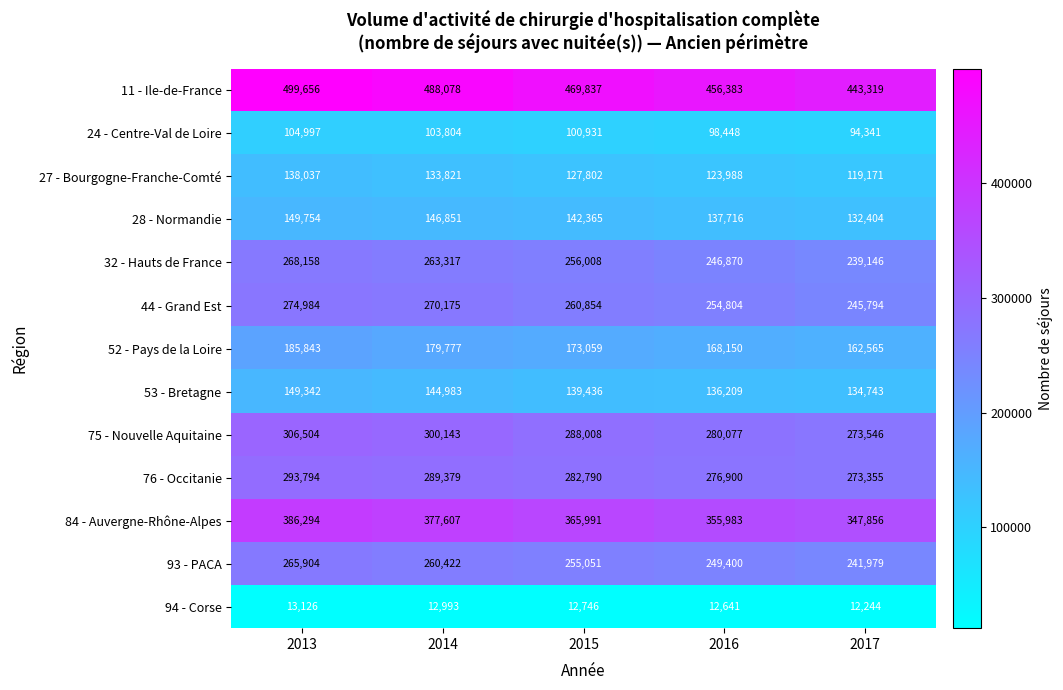

What is the greatest value displayed?

499656